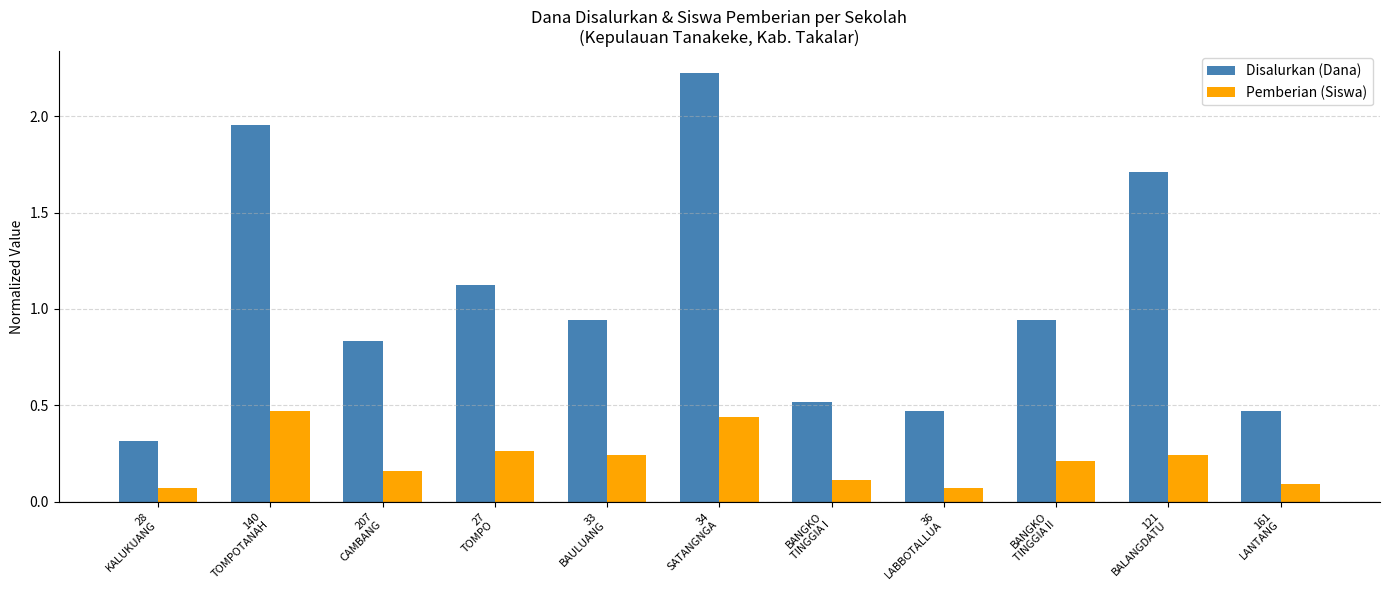

How many categories are shown in the chart?

11